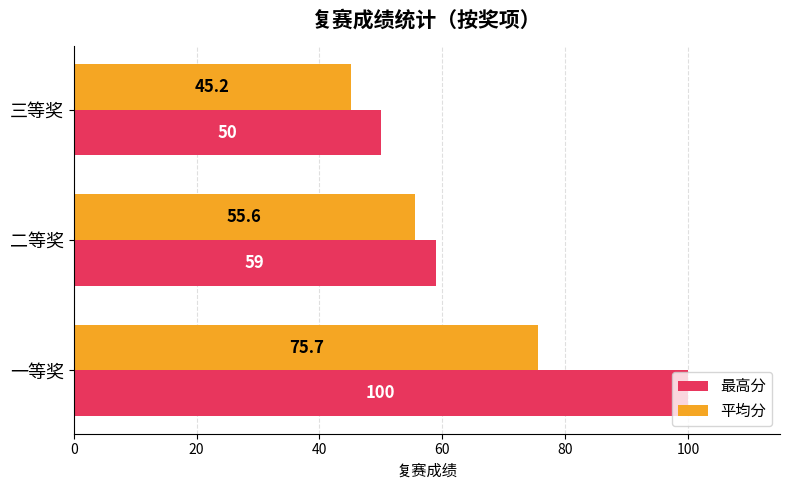

Which category has the lowest value across all series?

三等奖